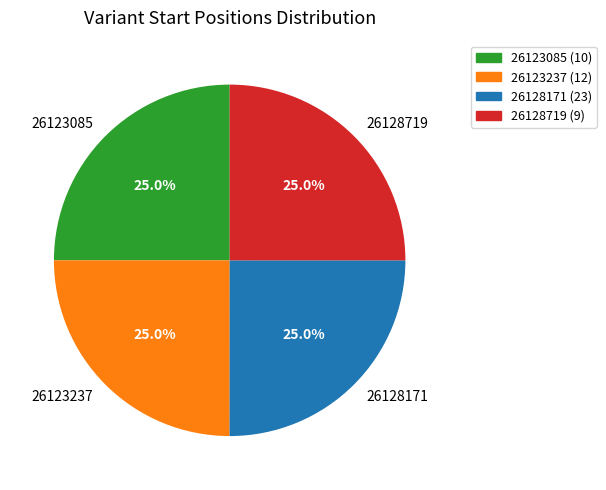

Combined, what portion of the pie is 26128719 and 26128171?

50.0%